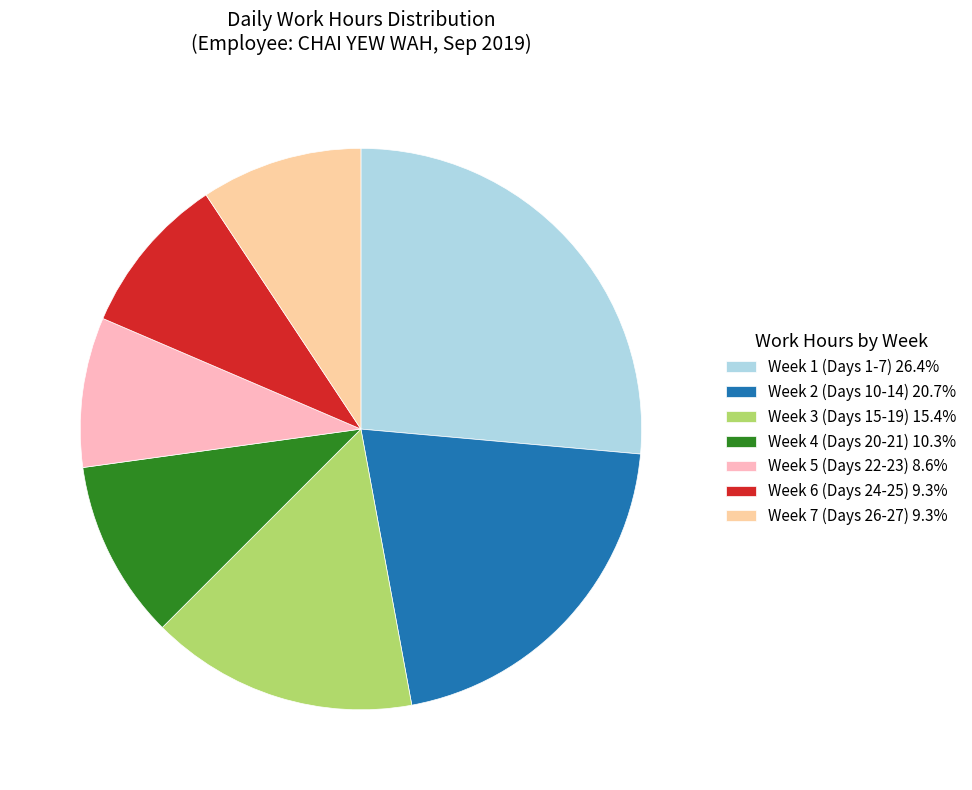

Approximately how many times larger is the value at Week 1 (Days 1-7) 26.4% compared to Week 4 (Days 20-21) 10.3%?

2.6